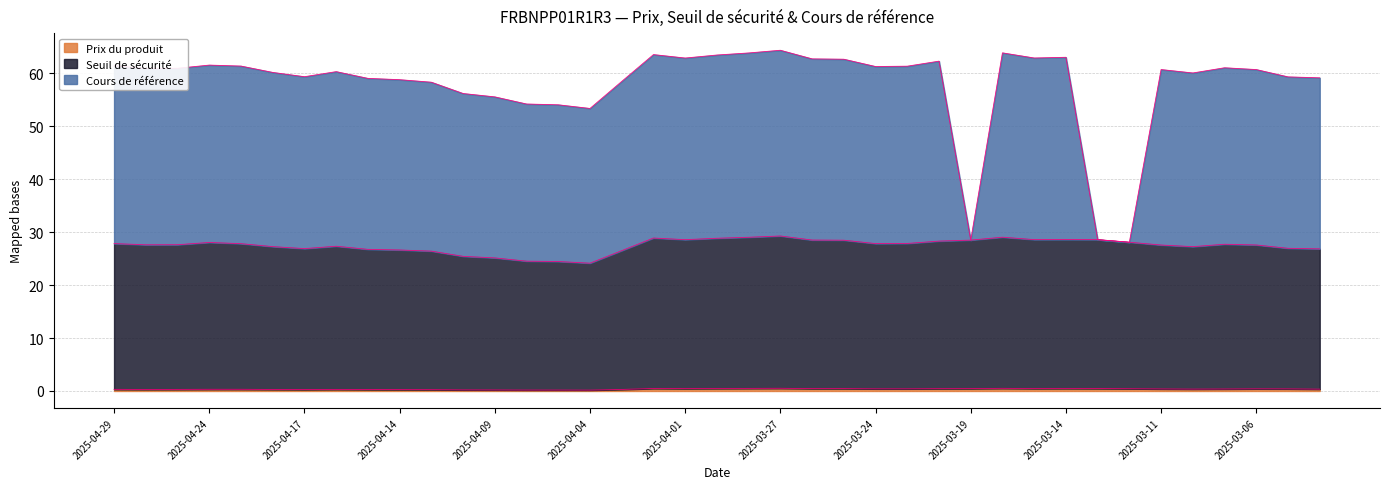

How many lines are shown in the chart?

3